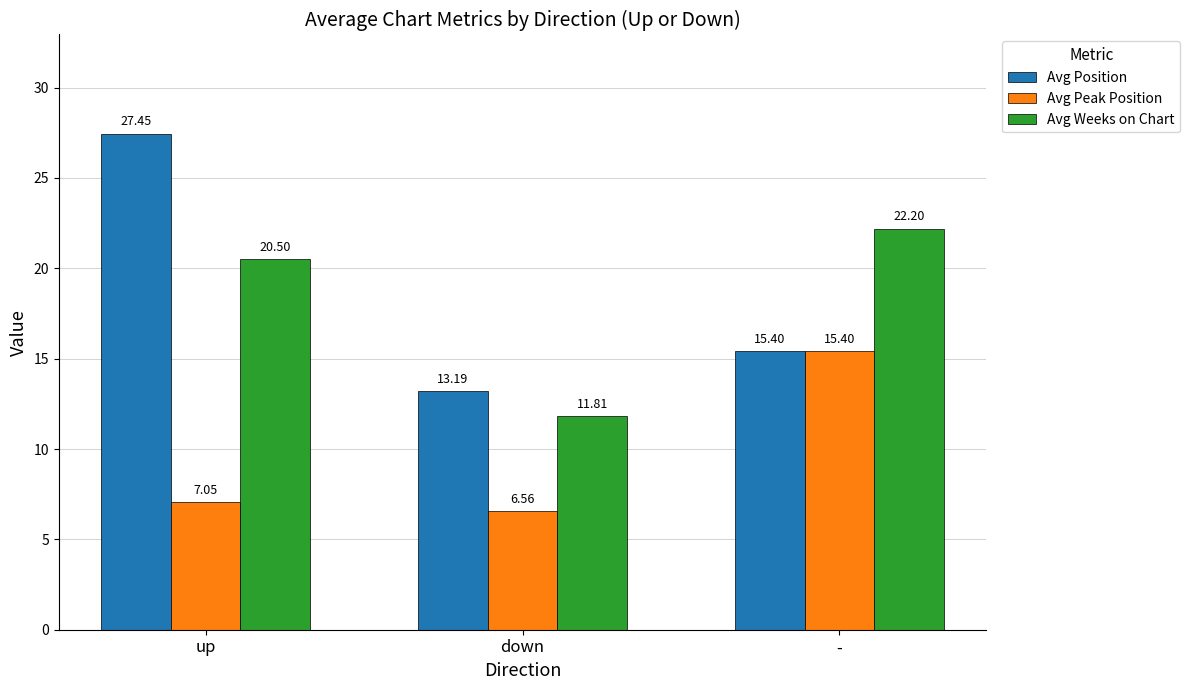

Rank the categories by Avg Weeks on Chart value from highest to lowest.

-, up, down